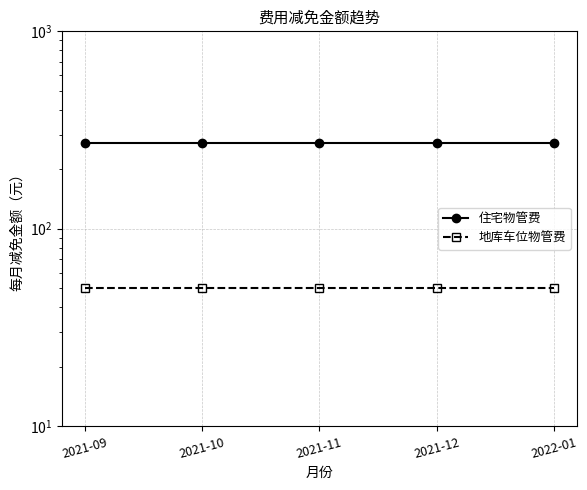

Reading left to right, list all the values displayed in this chart.

住宅物管费: 273.4	273.4	273.4	273.4	273.4
地库车位物管费: 50.0	50.0	50.0	50.0	50.0